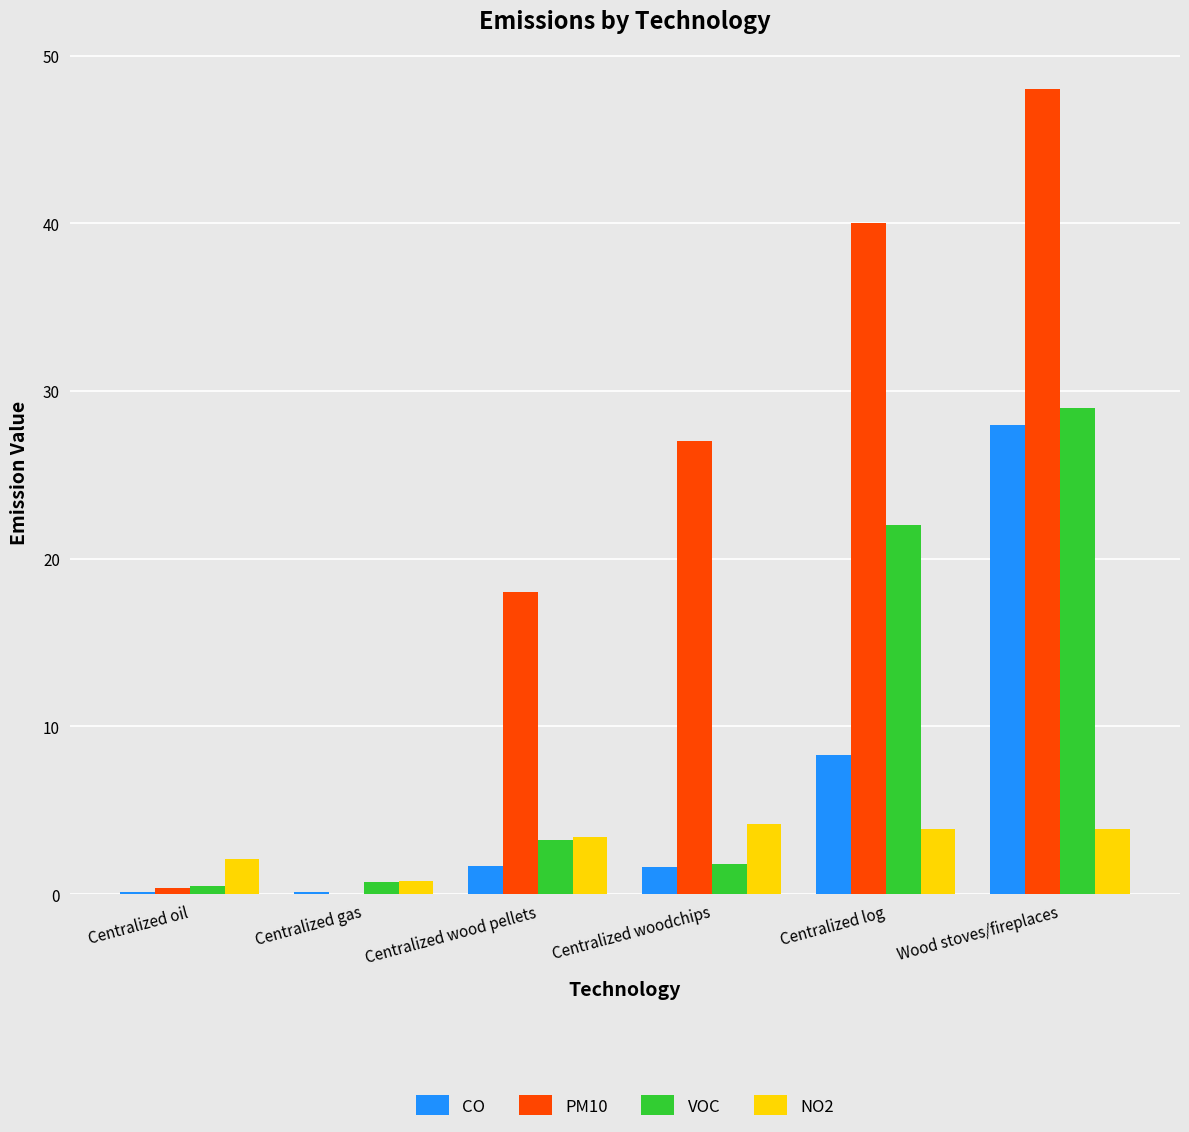

Is it true that CO equals 1.7 at Centralized wood pellets?

True